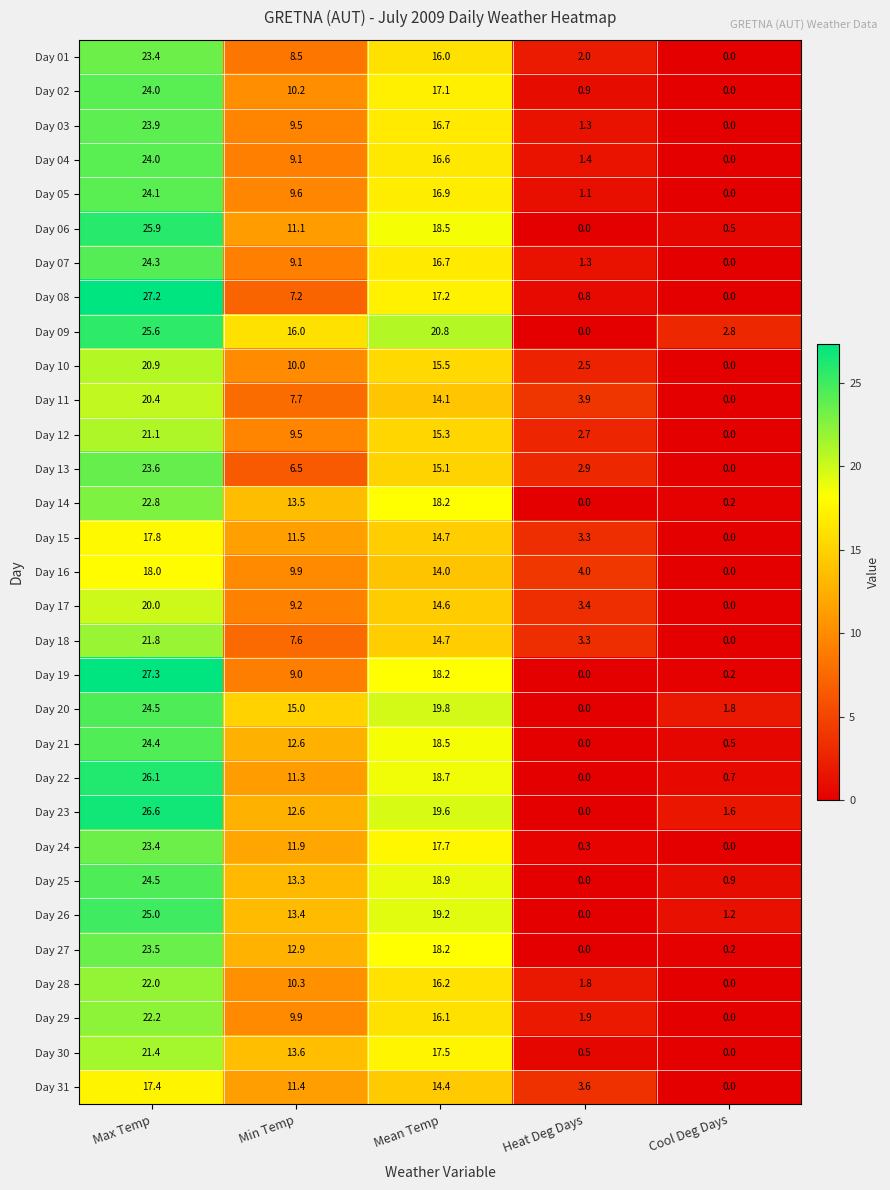

True or false: Day 08 has a value of 11.3 at Min Temp.

False